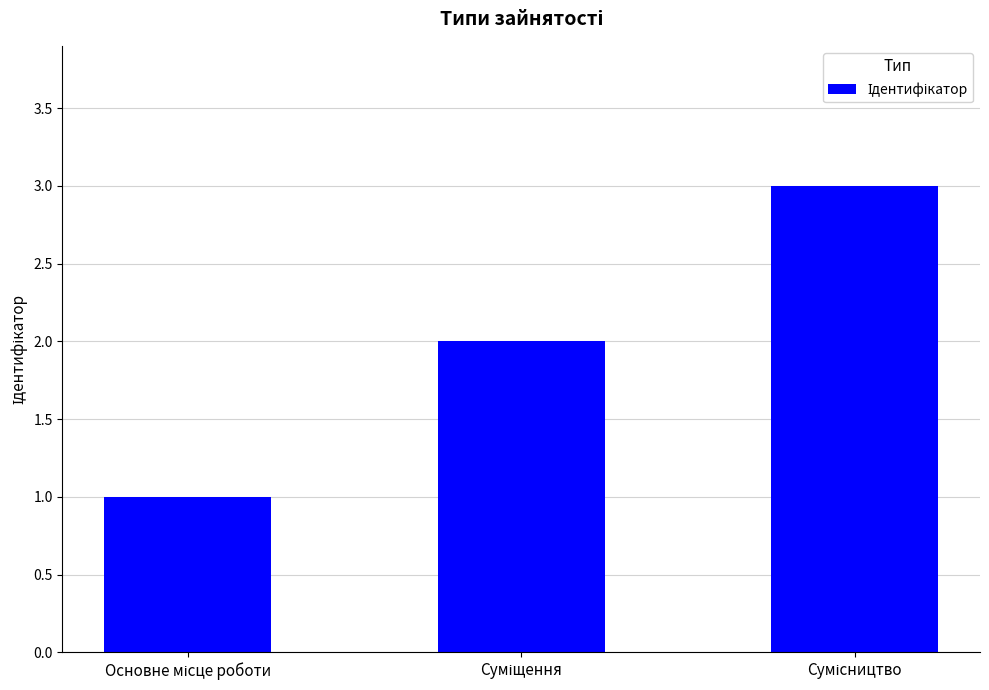

What is the sum of all values?

6